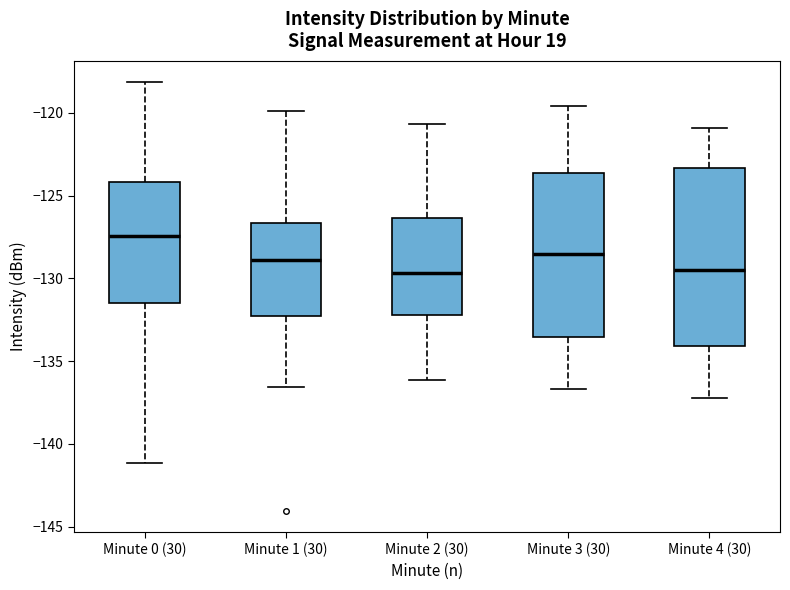

Which box is the tallest, from its lower edge to its upper edge?

Minute 4 (30)